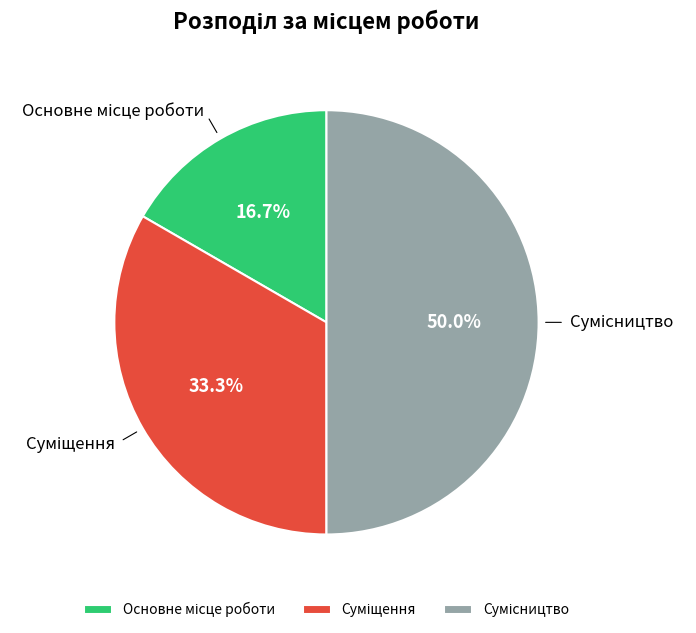

How many slices are in this pie chart?

3